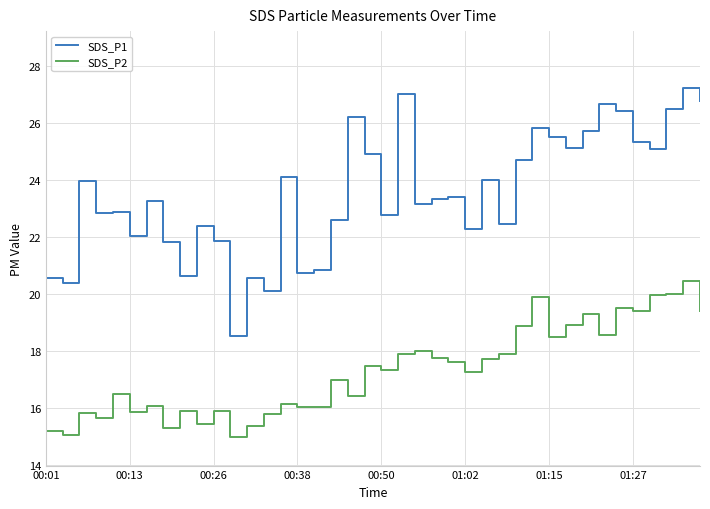

Which series has the largest total across all categories?

SDS_P1